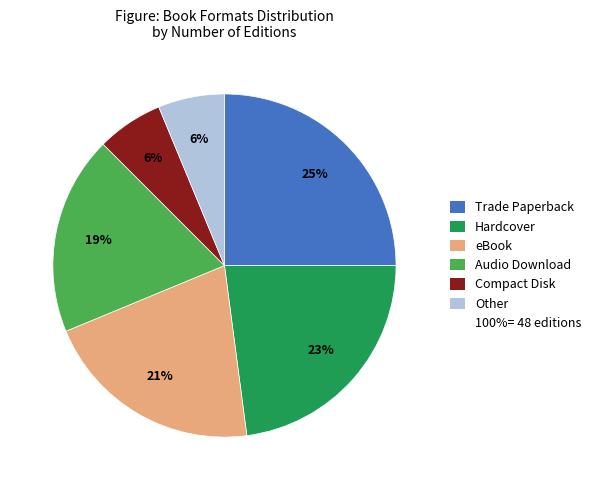

To the nearest percent, what is the difference between the largest and smallest slice percentages?

19%